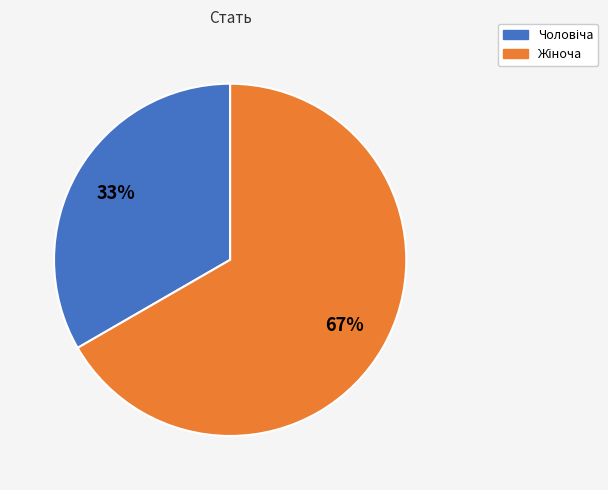

Count the number of slices in the pie.

2